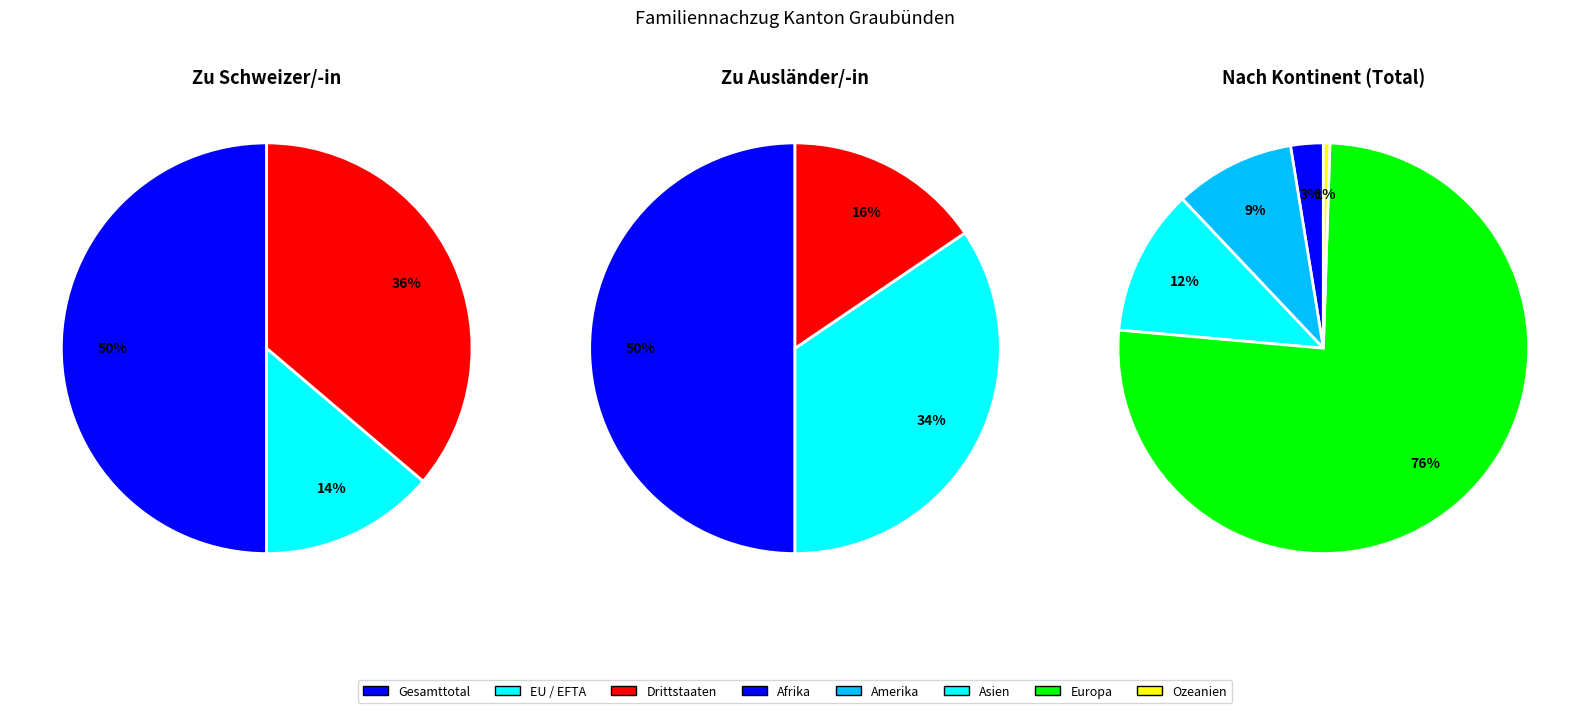

To the nearest percent, what is the difference between the Drittstaaten and EU / EFTA slice percentages?

22%